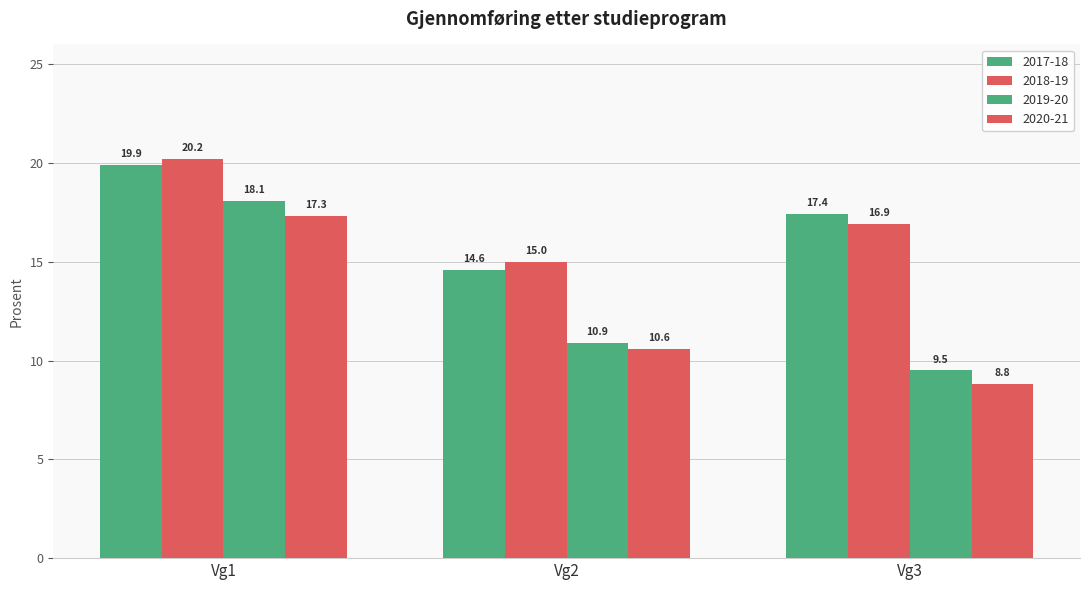

Which category has the lowest value in the 2018-19 series?

Vg2